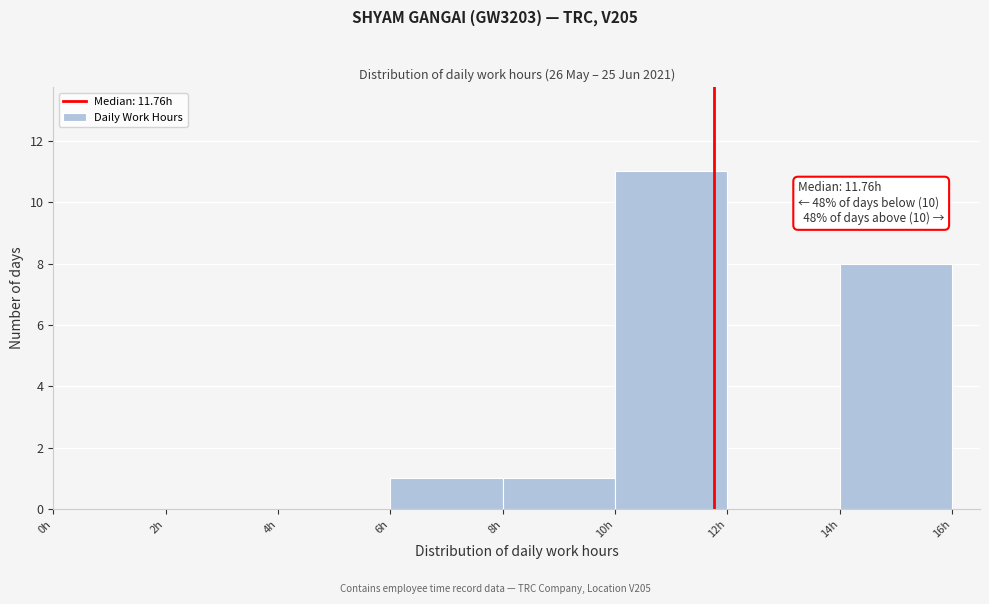

Over which range of the x-axis is the bar tallest?

10 to 12